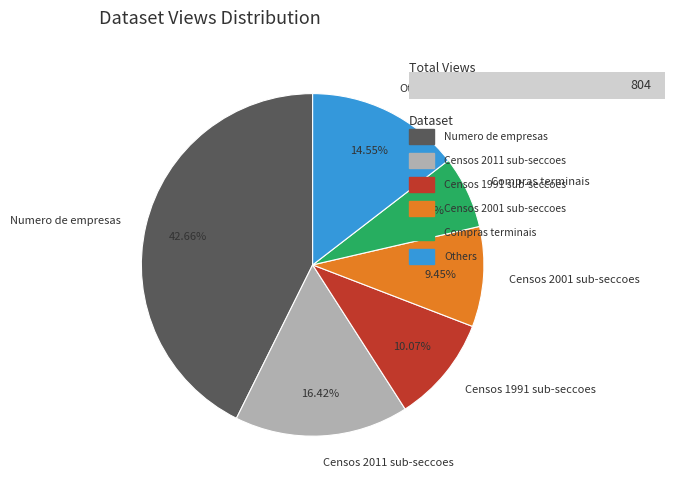

How many segments does this pie chart have?

6